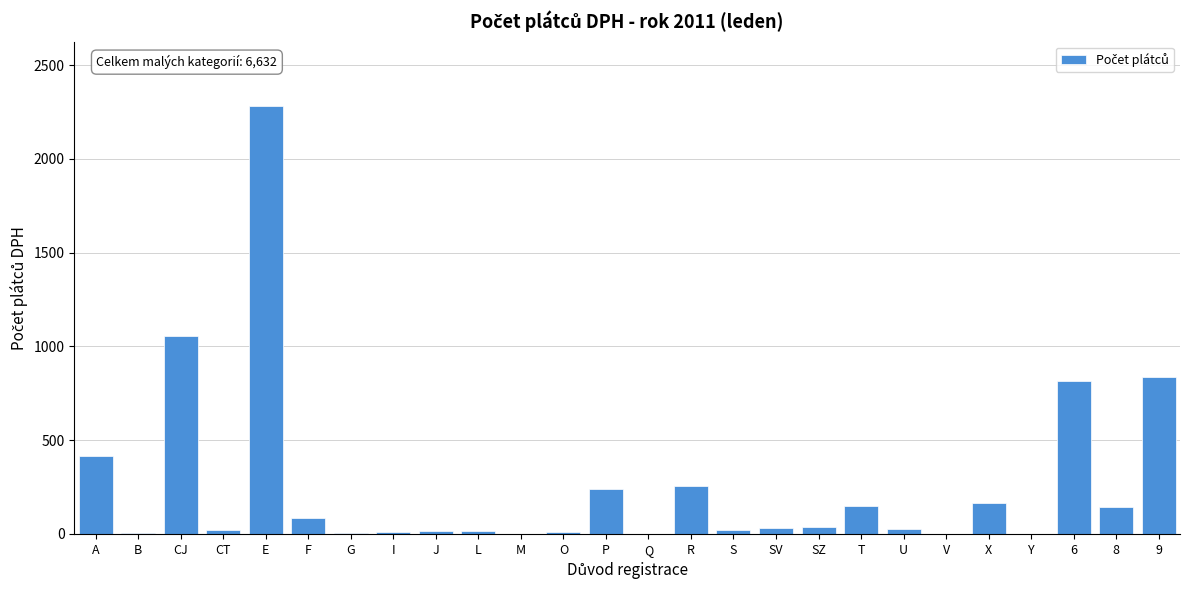

At which category does the chart reach its peak across all series?

E